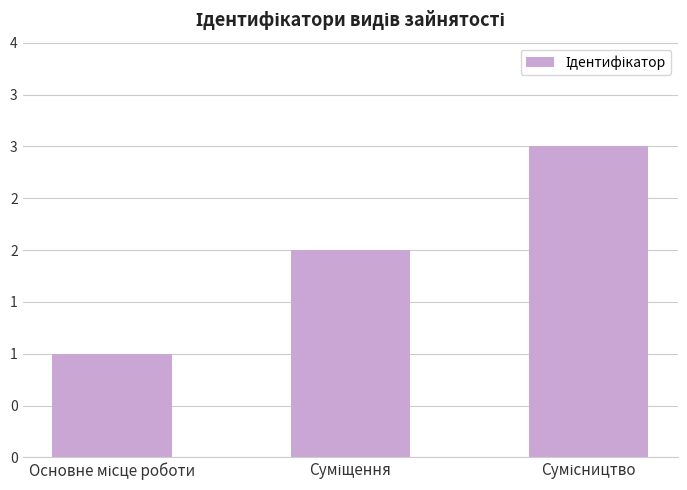

Does the chart contain any negative values?

No